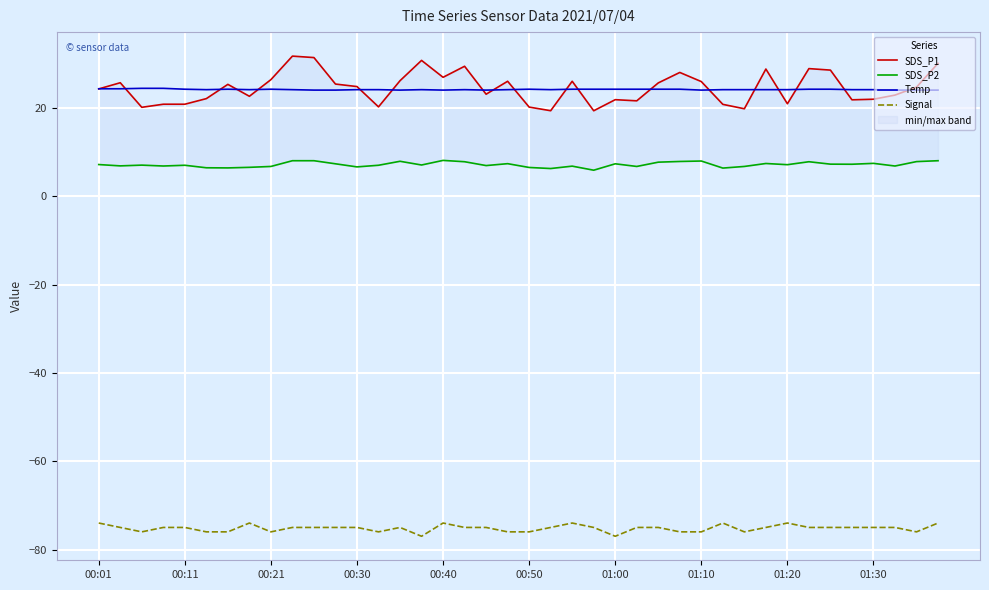

How many interior local valleys does the SDS_P2 series have?

13